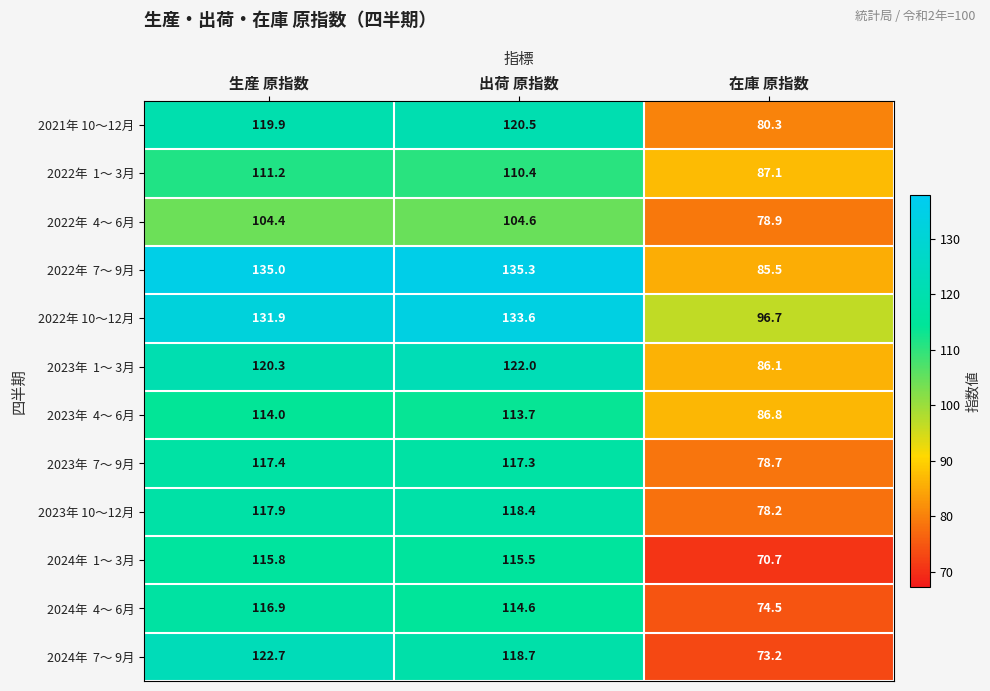

Which series has the largest total across all categories?

2022年 10～12月